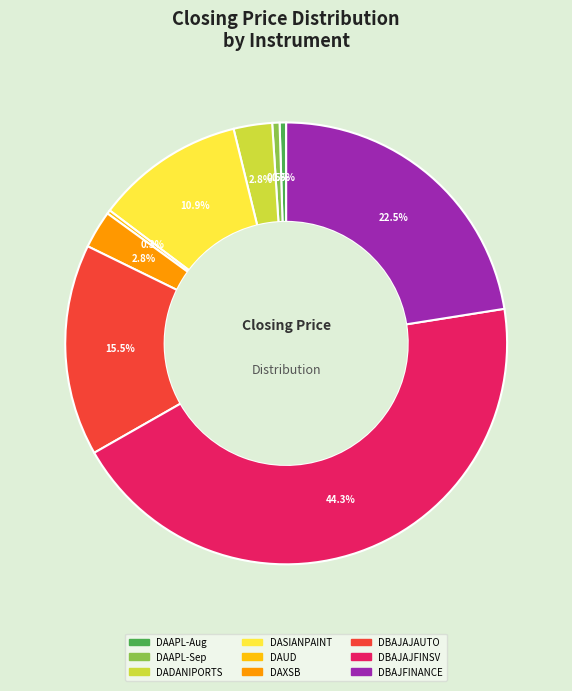

Combined, what portion of the pie is DAAPL-Aug and DASIANPAINT?

11.4%